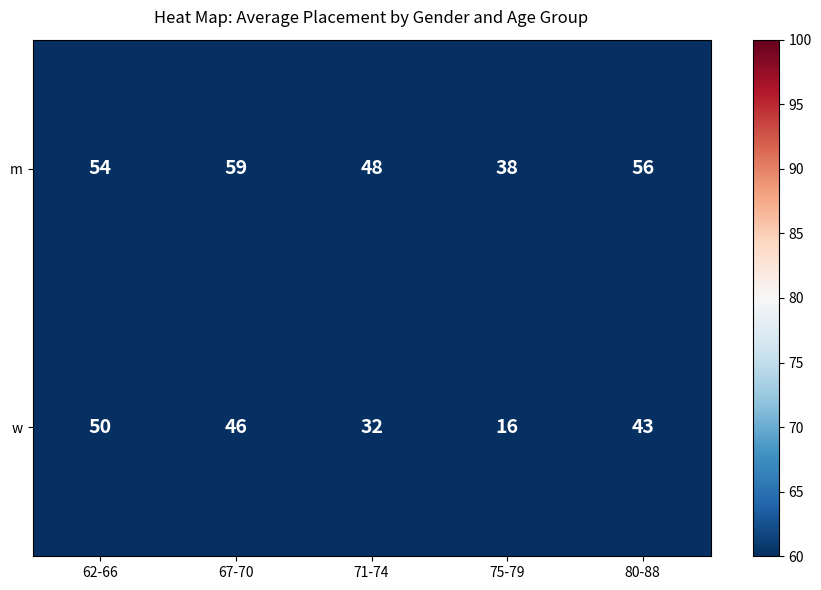

What is the sum of all m values?

255